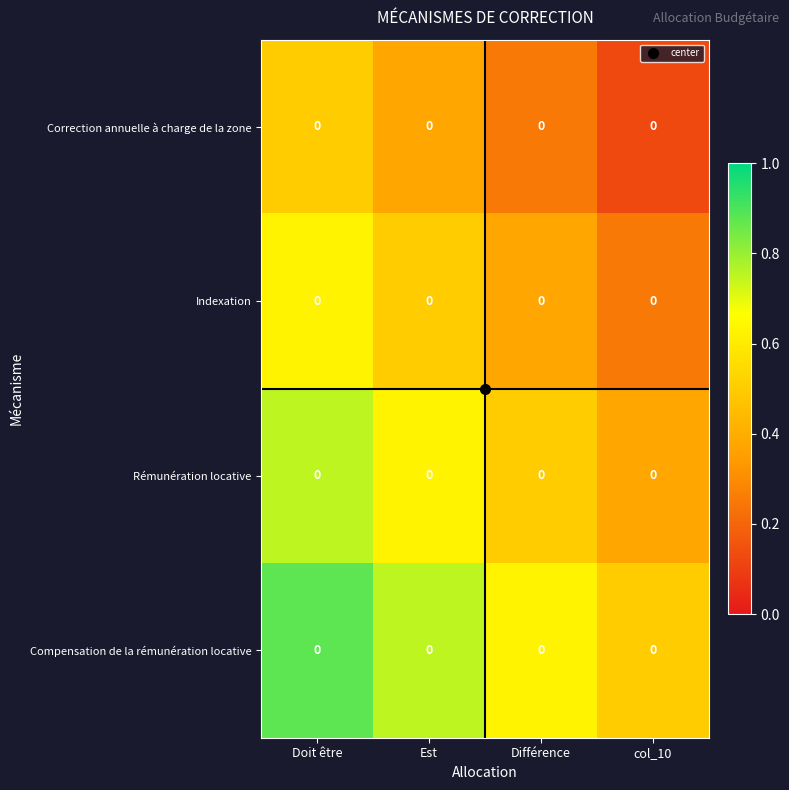

How many data points does each series have?

4